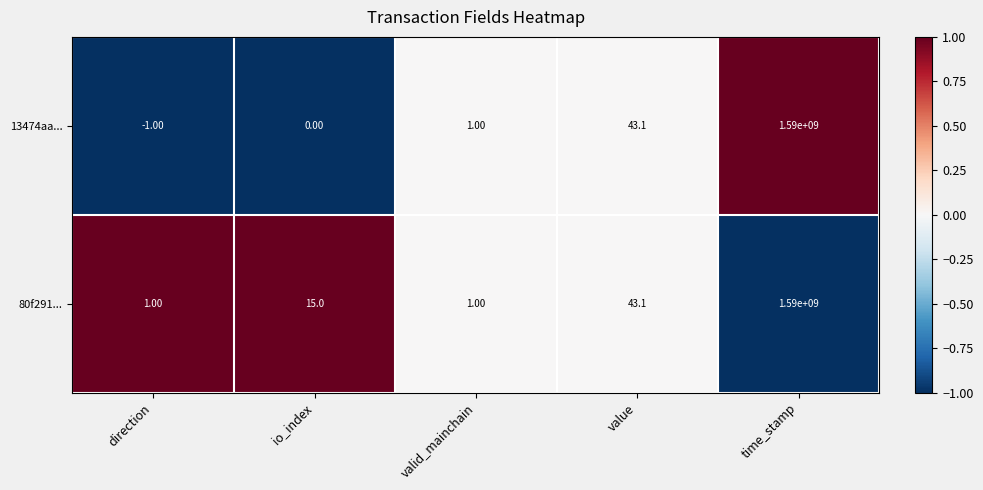

At which label is 13474aa... closest to 794999999?

value